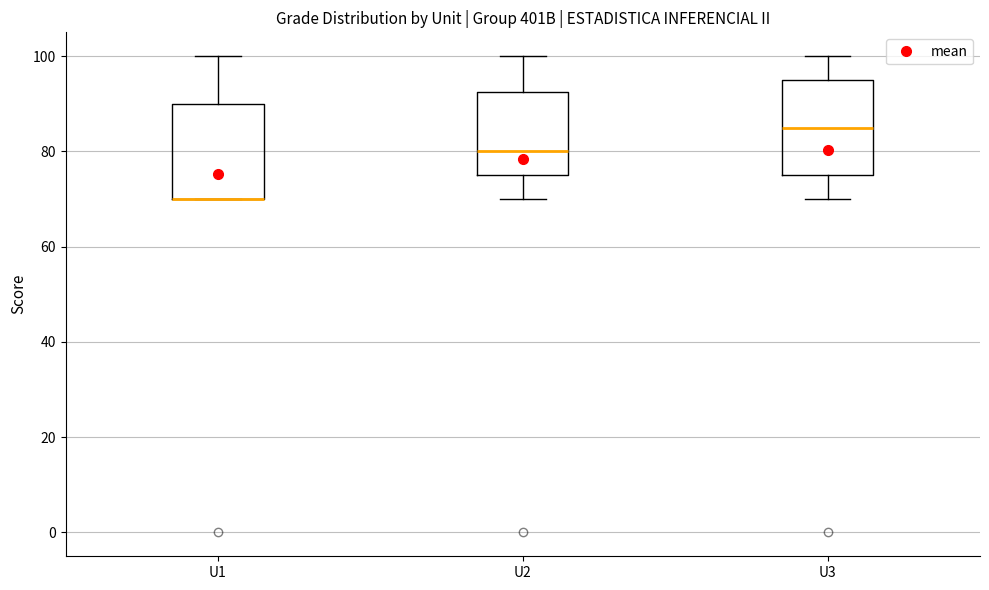

Where does the upper whisker of the box for U1 end on the y-axis? The values are not printed on the chart, so give them approximately, as read against the axis.

100